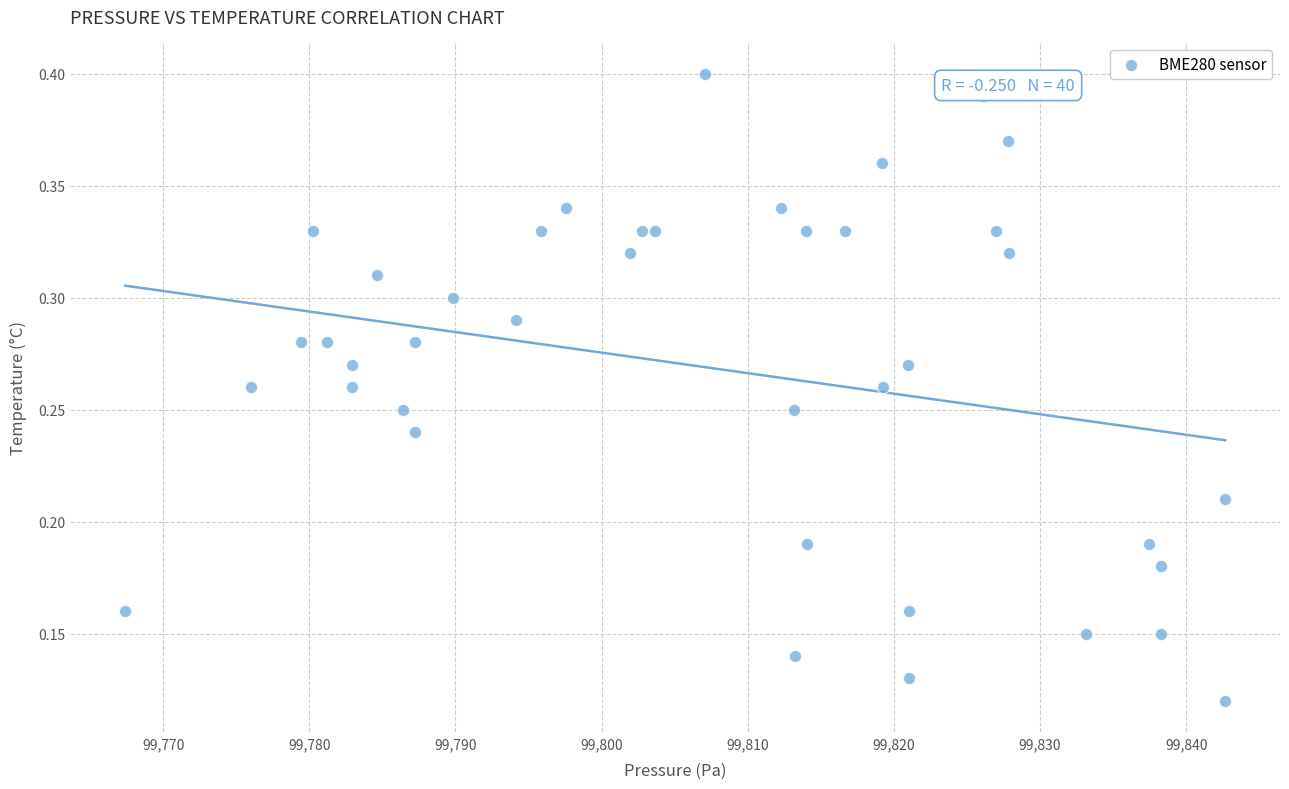

What is the range of X values (max minus min)?

75.2